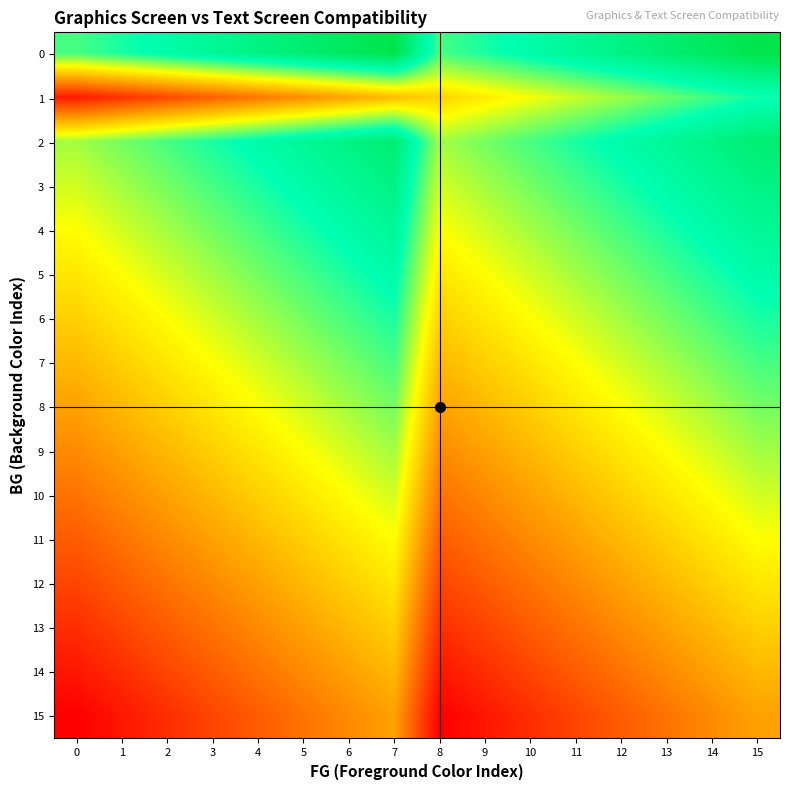

How many data points does each series have?

16